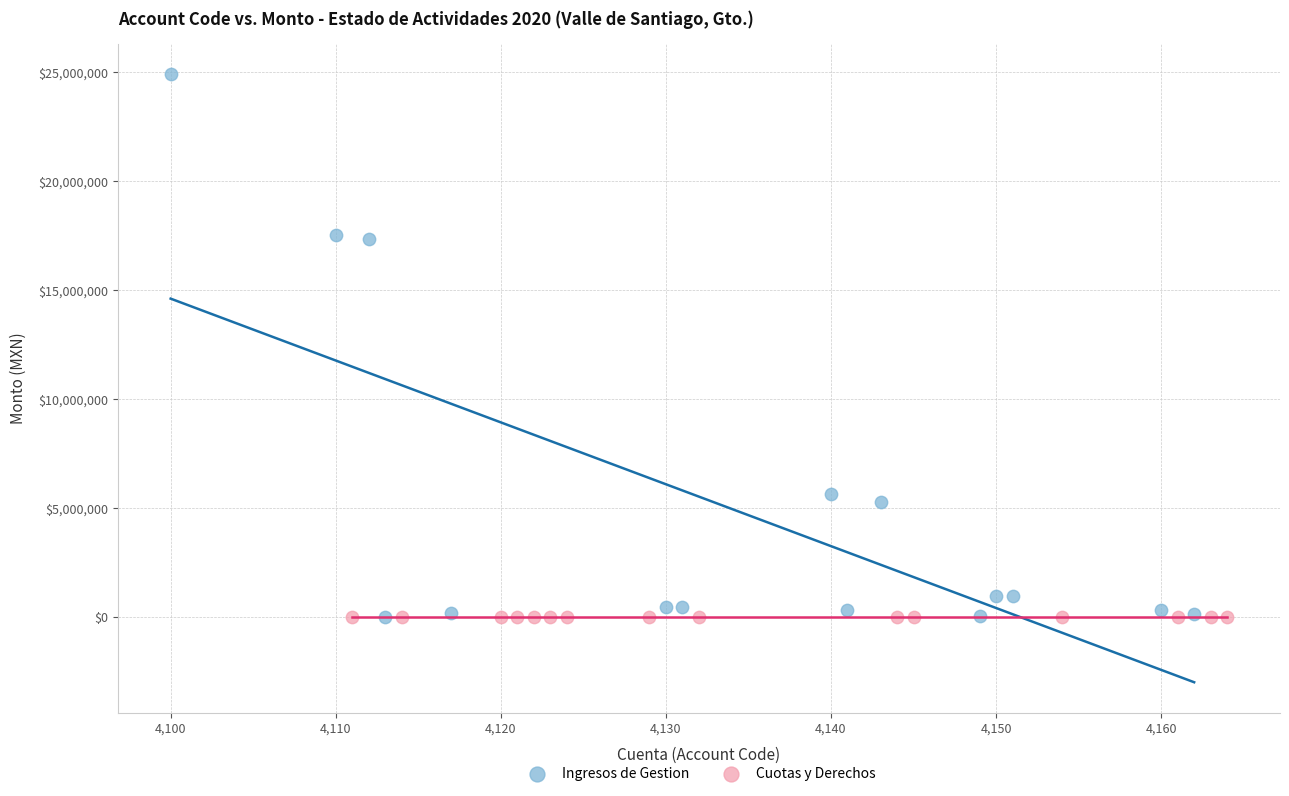

Which series contains the highest Y value?

Ingresos de Gestion